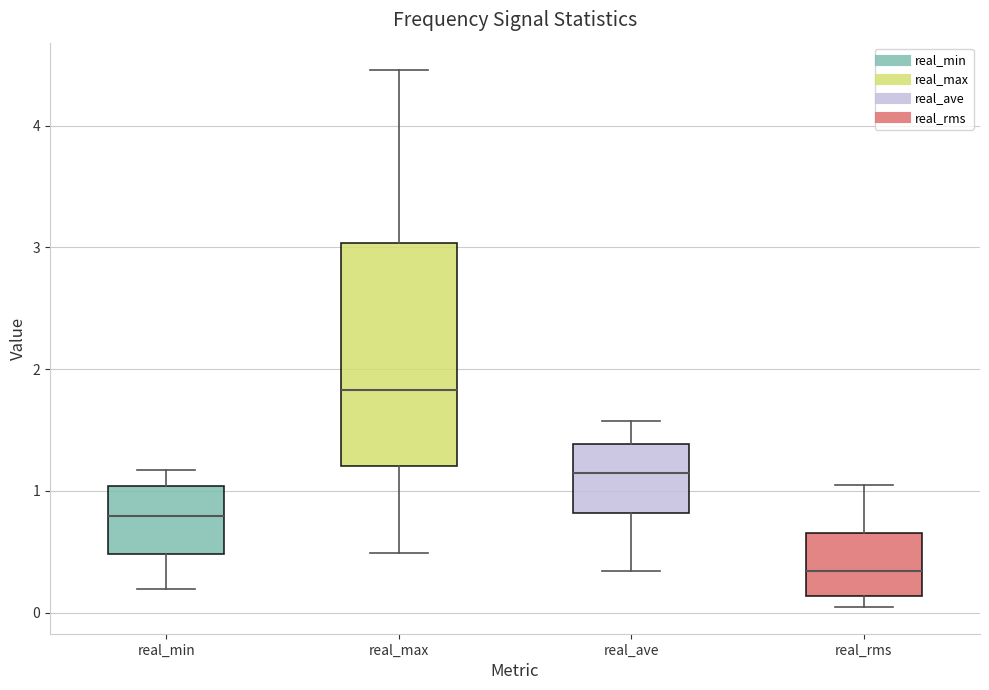

Which box's median line is the highest?

real_max